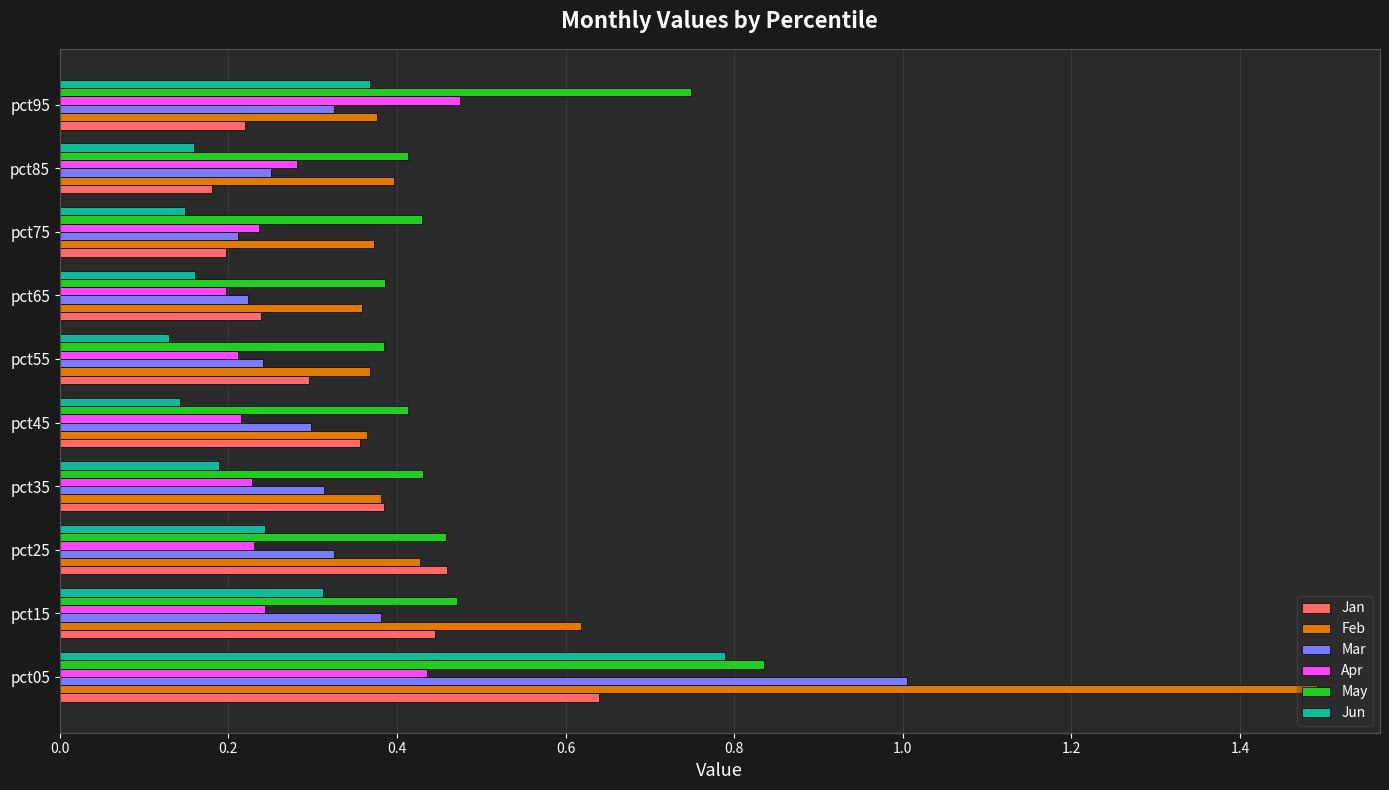

At which category is the sum across all series the highest?

pct05